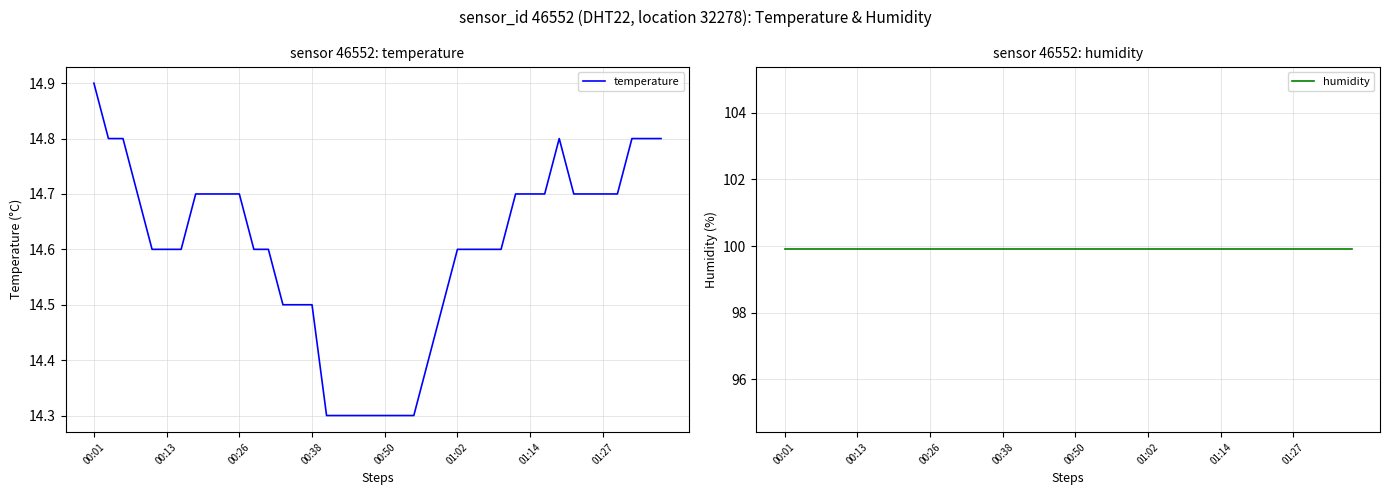

Which category has the highest value in the temperature series?

00:01